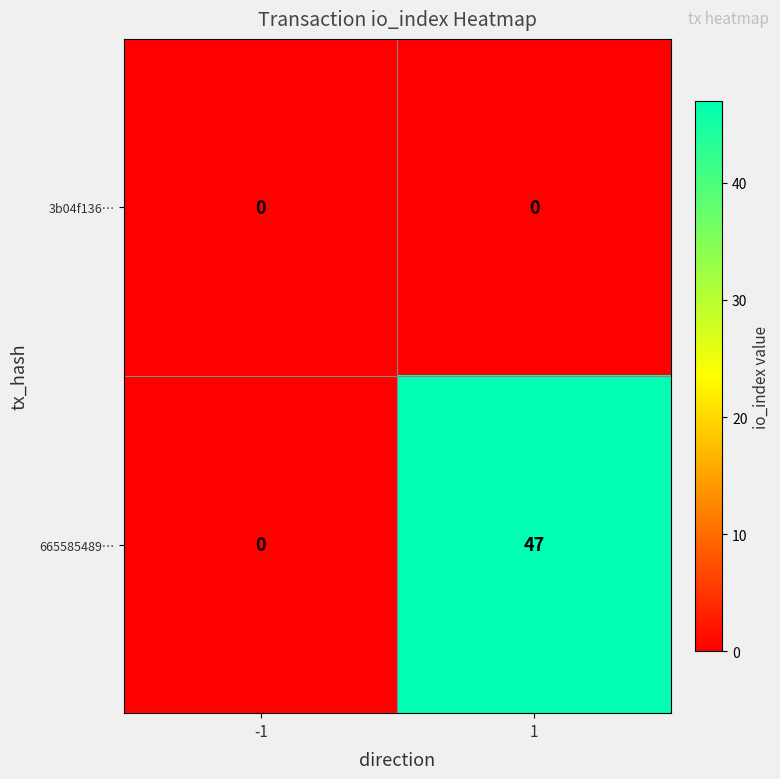

The value of 665585489… at 1 is 79. True or false?

False